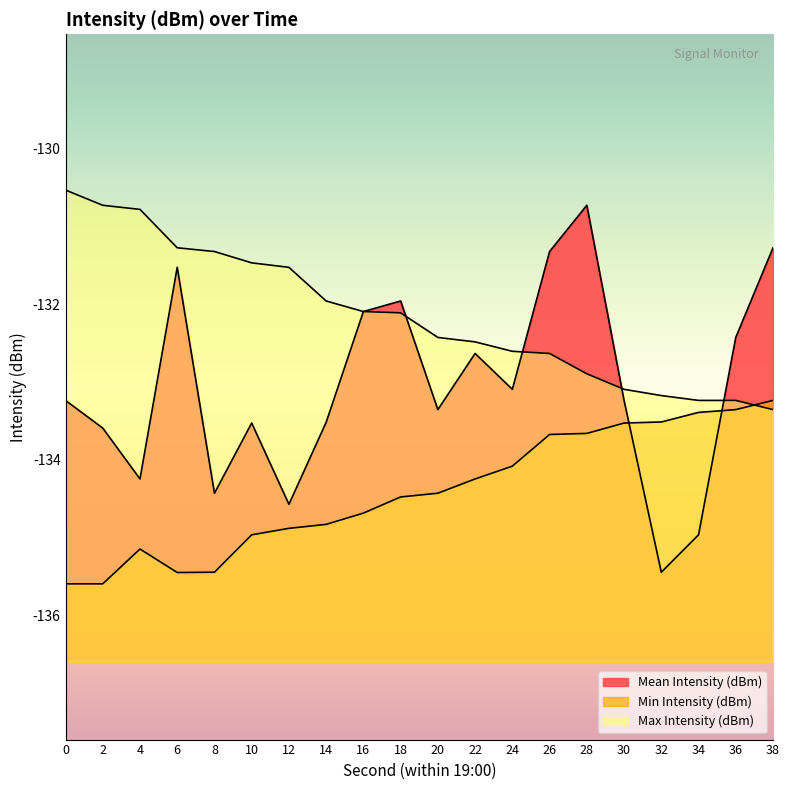

What is the value of the Max Intensity (dBm) point at the 17th from the left?

-133.2